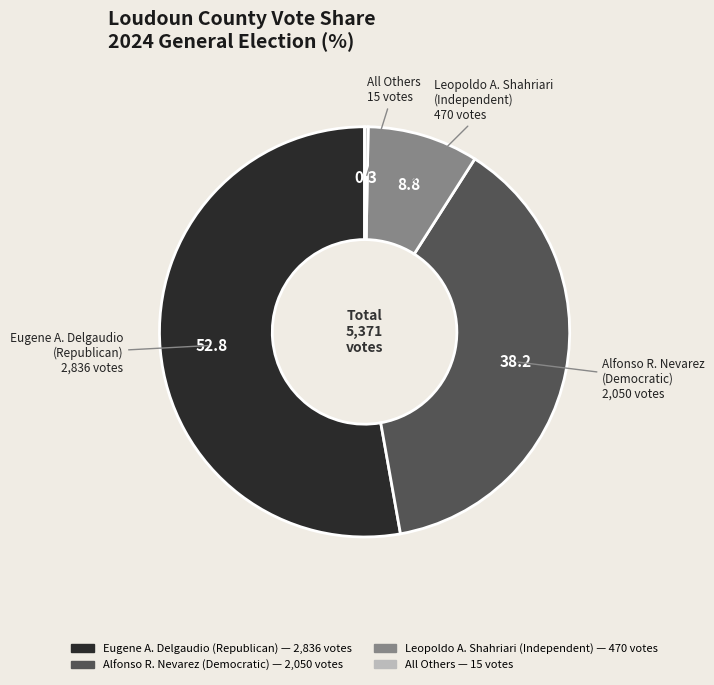

Is there any slice that represents more than half of the pie?

Yes